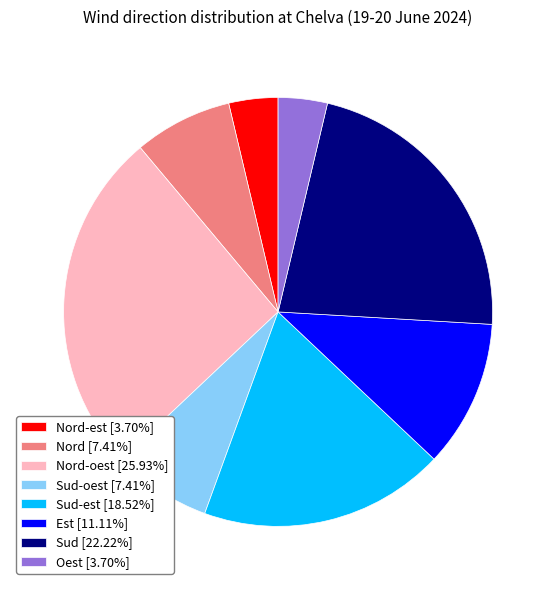

Is there any slice that represents more than half of the pie?

No